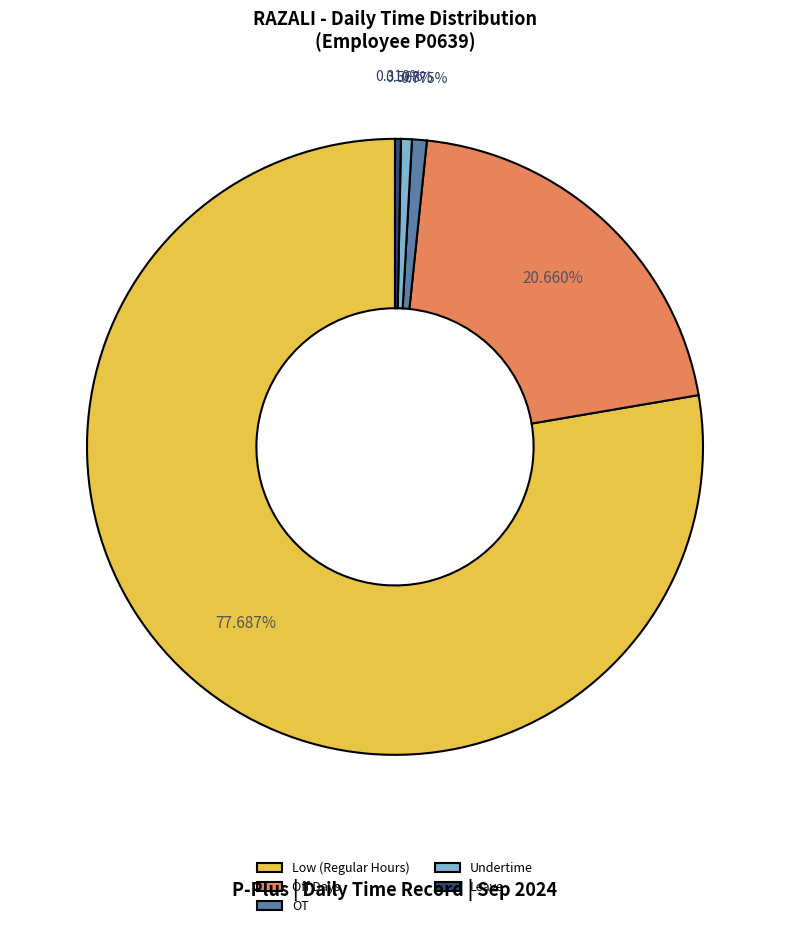

Do Off Days and Undertime together represent more than half of the pie?

No